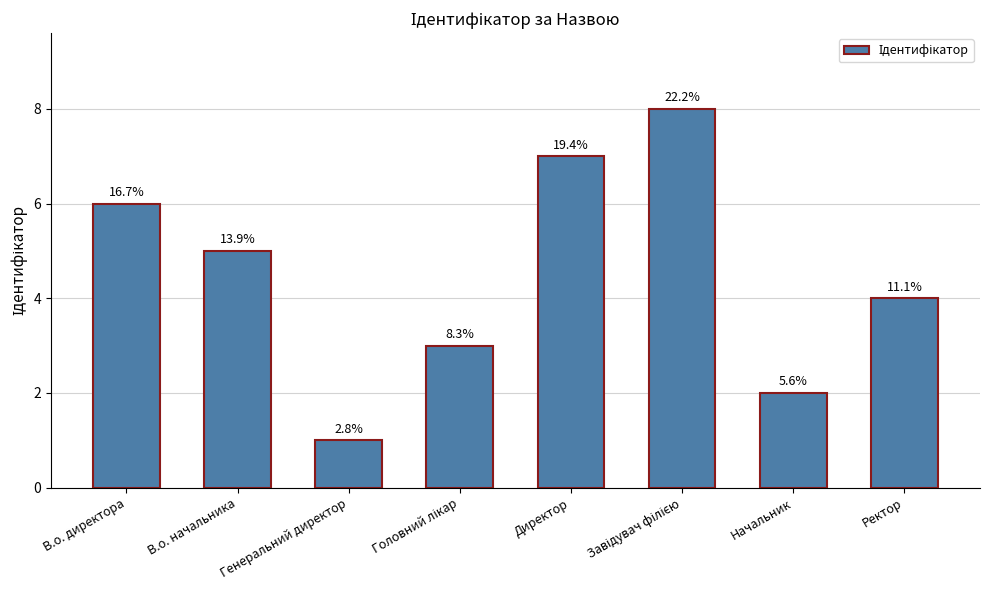

How many bars are there in total?

8